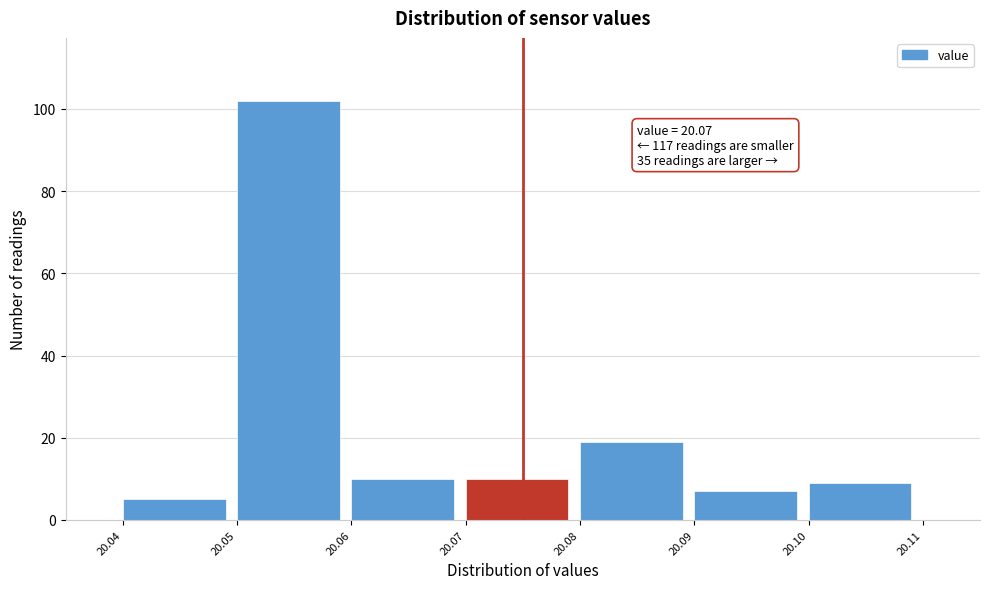

Reading left to right, list all the values displayed in this chart.

20.04=5	20.05=102	20.06=10	20.07=10	20.08=19	20.09=7	20.10=9